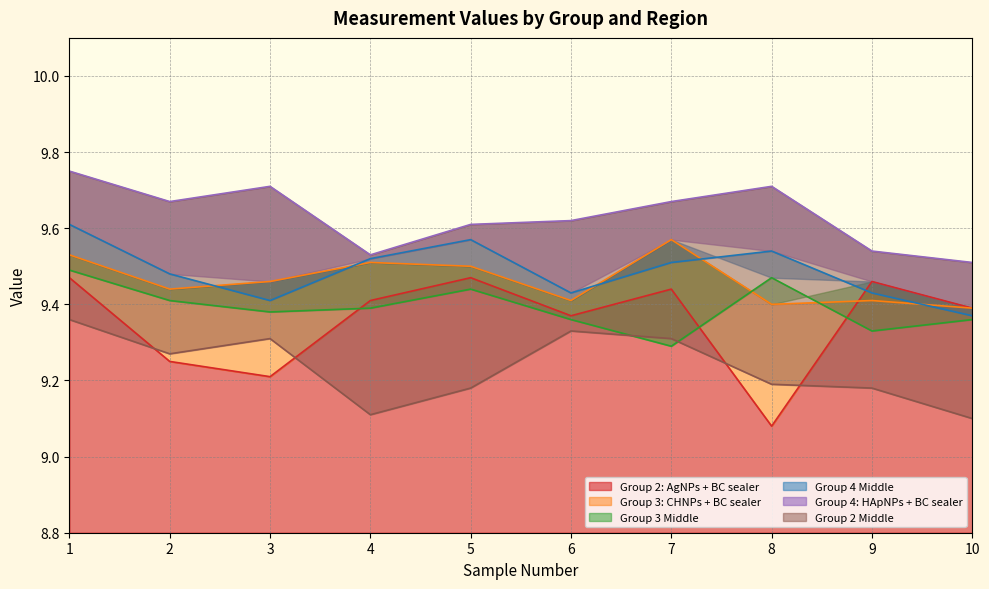

What is the sum of the Group 3: CHNPs + BC sealer values at 5 and 2?

18.9